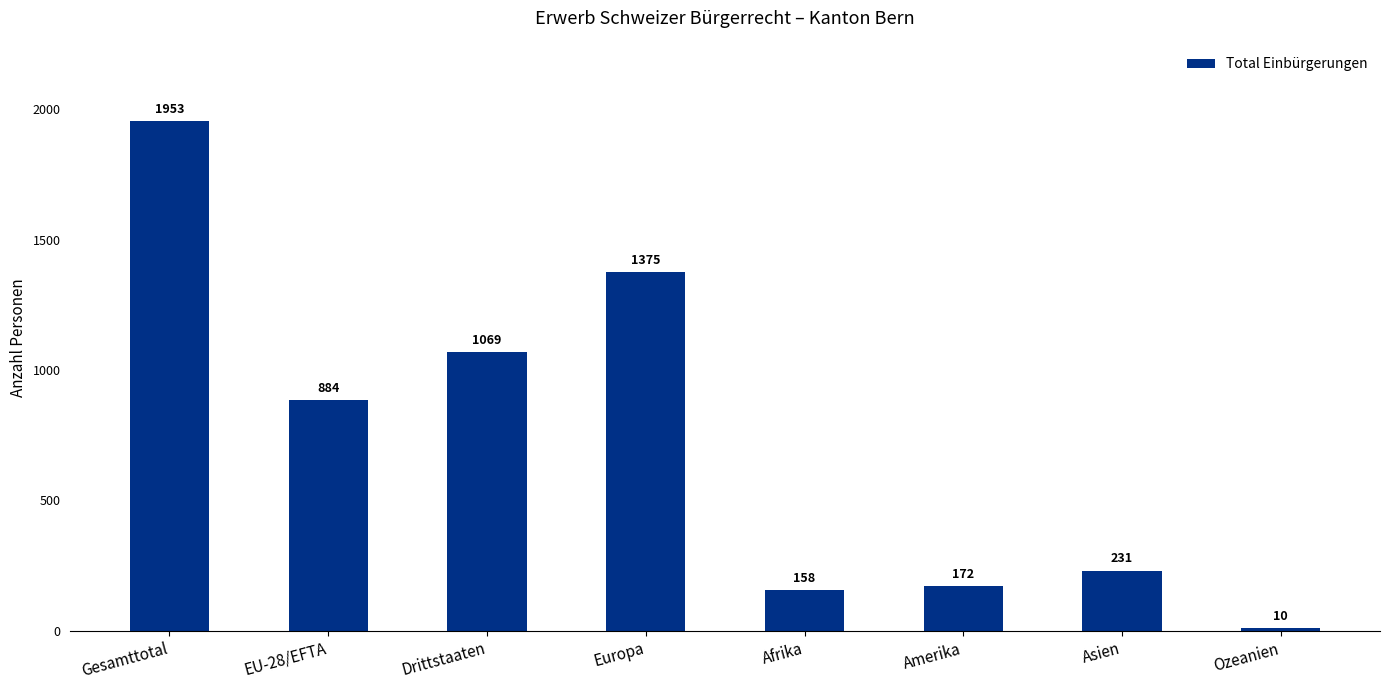

Reading left to right, list all the values displayed in this chart.

Gesamttotal=1953	EU-28/EFTA=884	Drittstaaten=1069	Europa=1375	Afrika=158	Amerika=172	Asien=231	Ozeanien=10